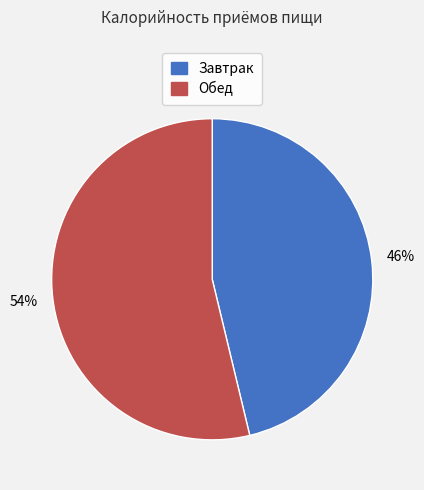

Which has a higher value, Обед or Завтрак?

Обед